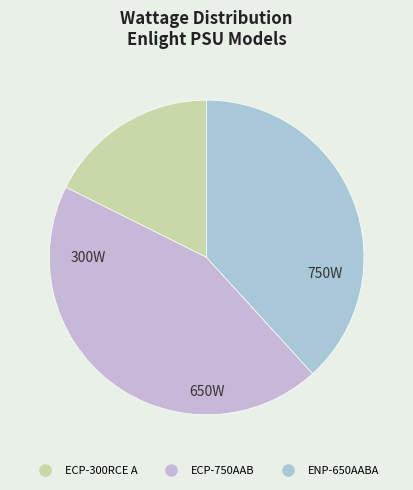

What is the total percentage of ECP-750AAB and ECP-300RCE A?

61.8%